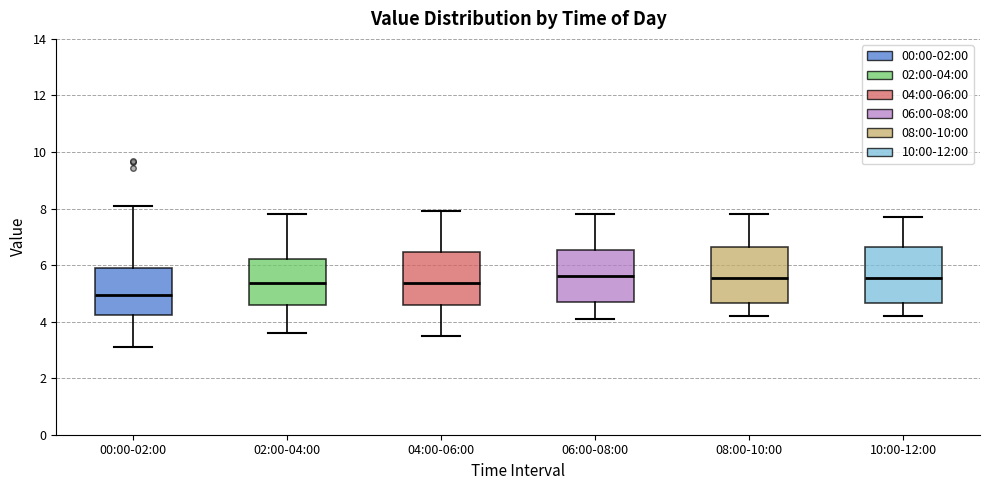

Reading left to right, read every box against the y-axis: the position of its median line, the range the box covers, and the ends of its whiskers. The values are not printed on the chart, so give them approximately, as read against the axis.

00:00-02:00: median 5.0, box 4.2 to 6.0, whiskers 3.2 to 8.2
02:00-04:00: median 5.4, box 4.6 to 6.2, whiskers 3.6 to 7.8
04:00-06:00: median 5.4, box 4.6 to 6.4, whiskers 3.6 to 8.0
06:00-08:00: median 5.6, box 4.8 to 6.6, whiskers 4.2 to 7.8
08:00-10:00: median 5.6, box 4.6 to 6.6, whiskers 4.2 to 7.8
10:00-12:00: median 5.6, box 4.6 to 6.6, whiskers 4.2 to 7.8